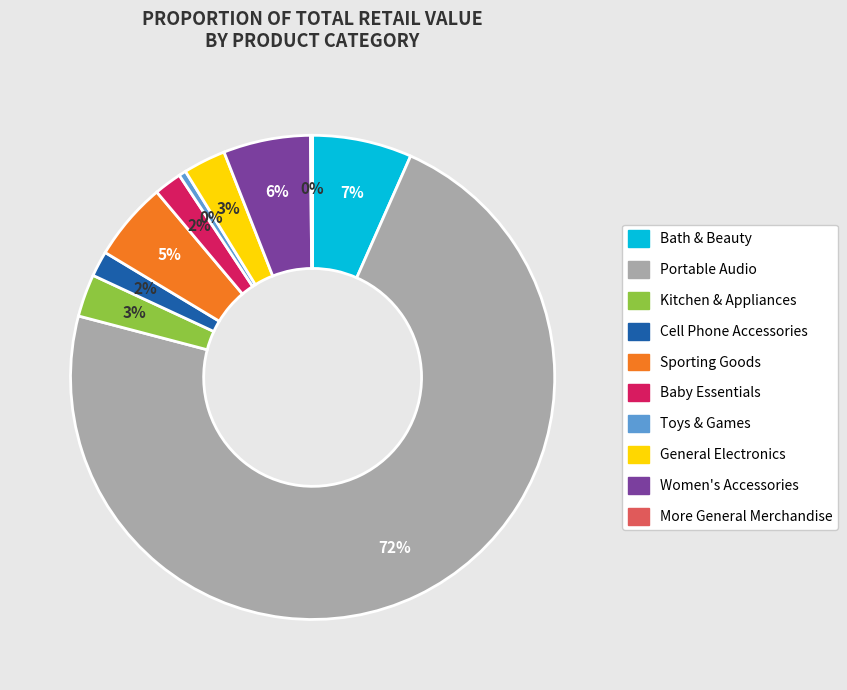

To the nearest percent, what portion does Women's Accessories represent?

6%